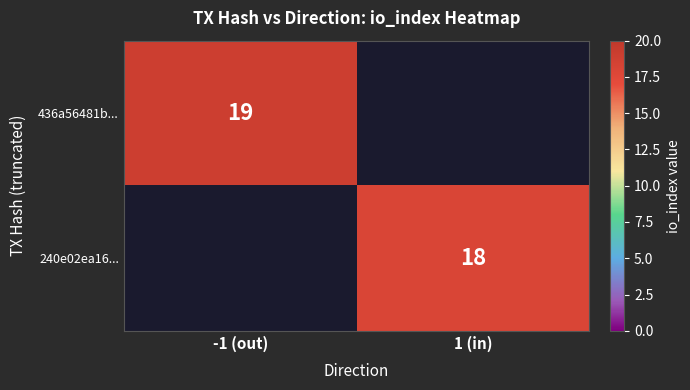

The value of 436a56481b... at -1 (out) is 29. True or false?

False